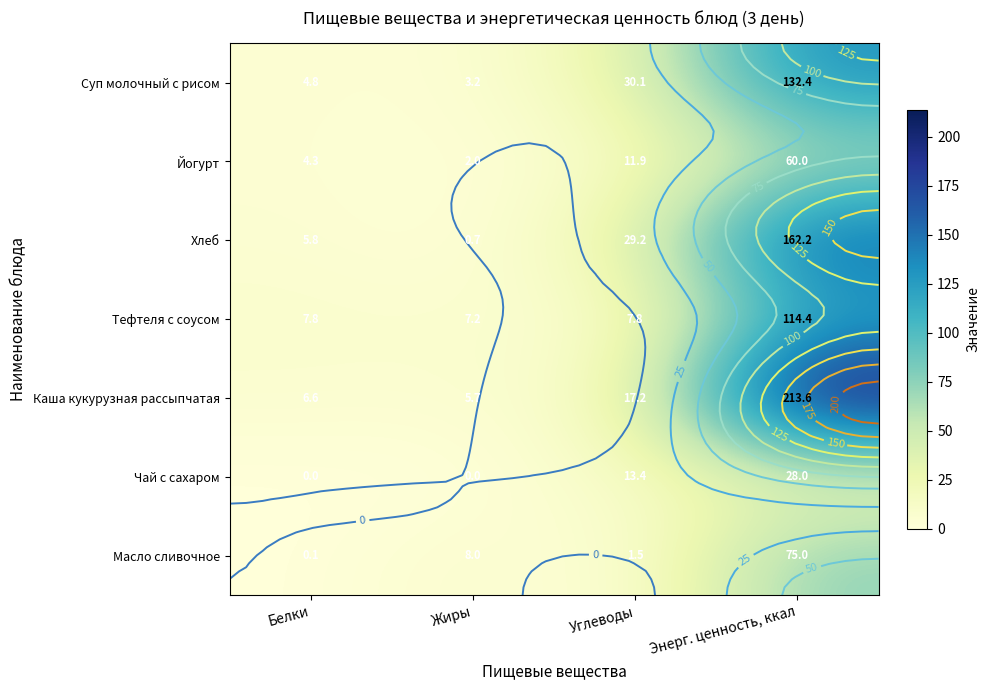

At how many categories does at least one series exceed 57?

1